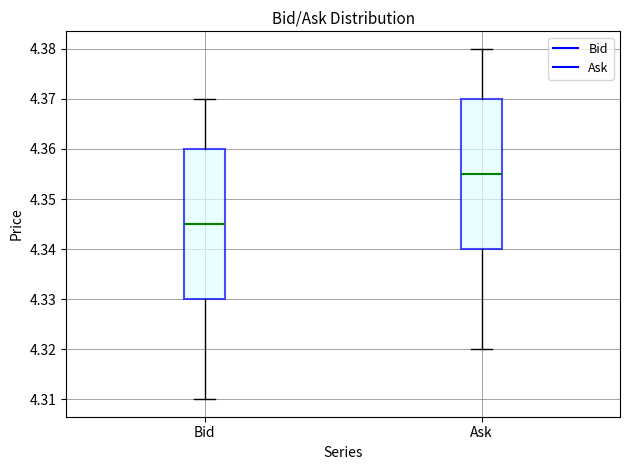

Reading left to right, transcribe this box plot: for each box, give where its median line is, the range the box spans, and where its two whiskers end, as read against the y-axis. The values are not printed on the chart, so give them approximately, as read against the axis.

Bid: median 4.345, box 4.330 to 4.360, whiskers 4.310 to 4.370
Ask: median 4.355, box 4.340 to 4.370, whiskers 4.320 to 4.380